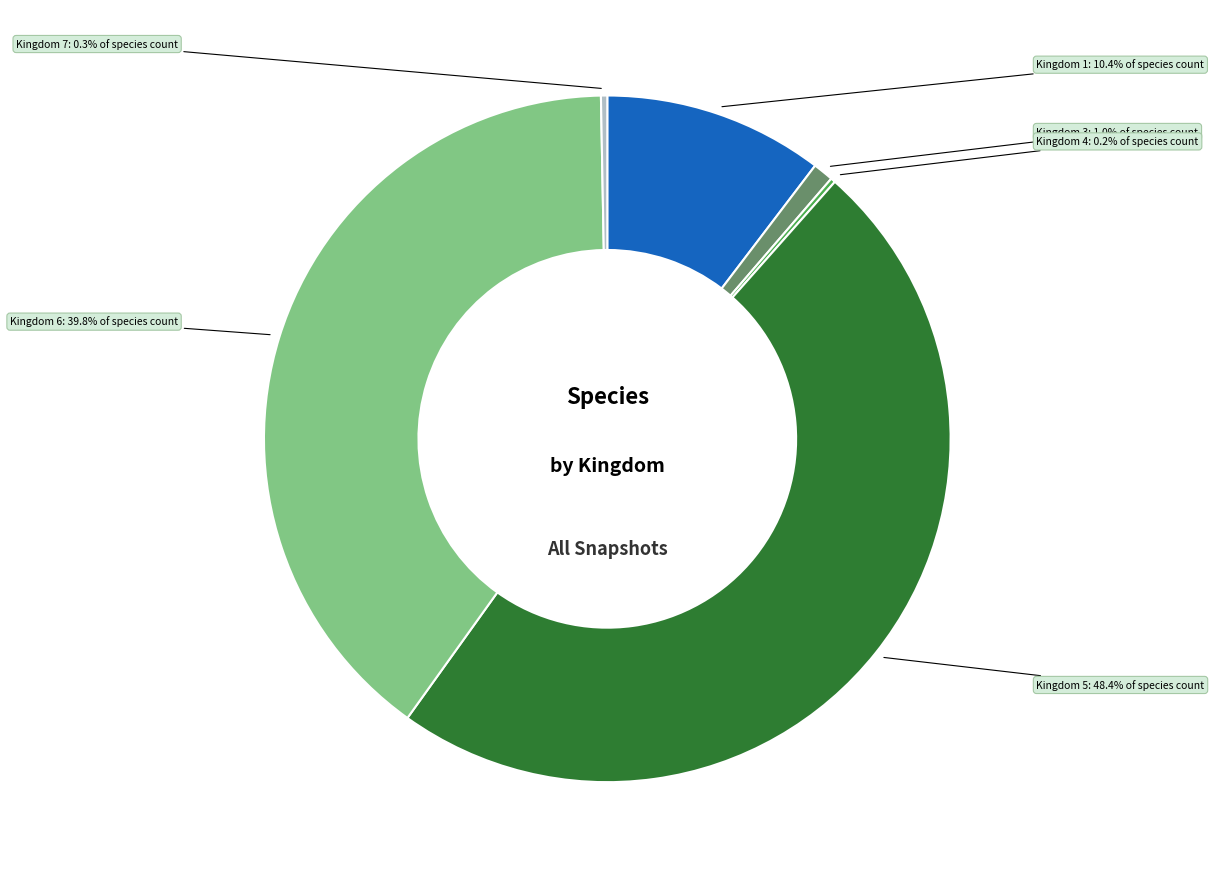

Which has a higher value, Kingdom 7 or Kingdom 6?

Kingdom 6